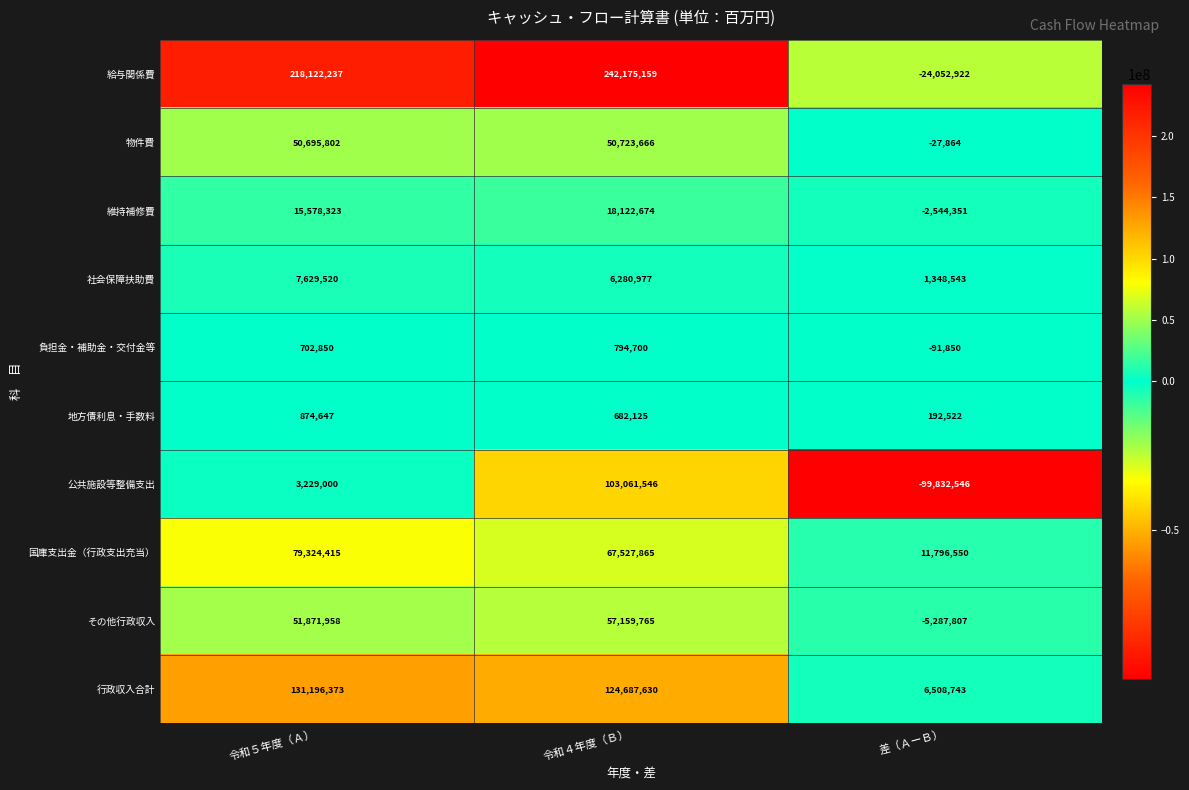

Which series changed the most between 令和５年度（Ａ） and 差（ＡーＢ）?

給与関係費